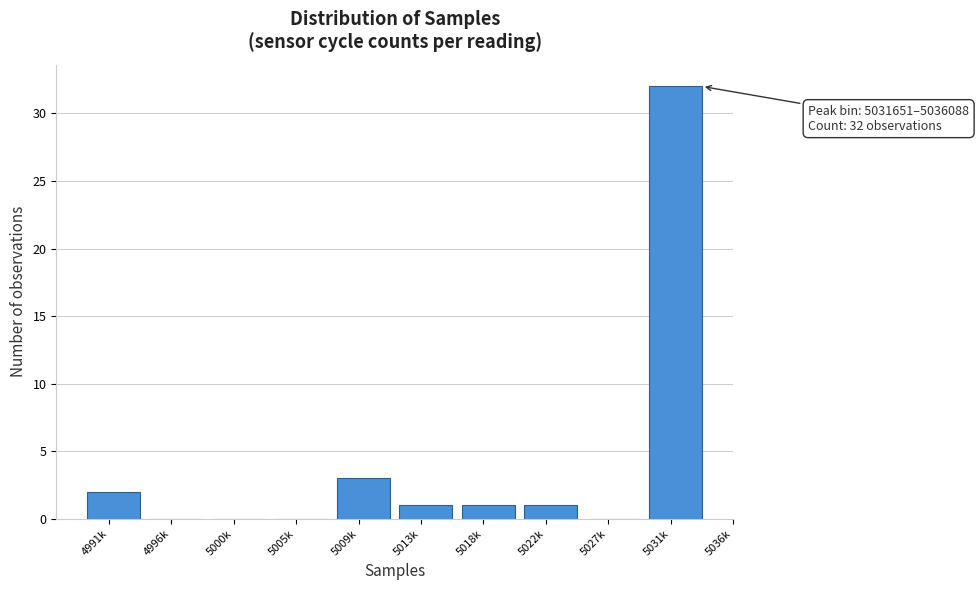

Reading left to right, extract all data points from this chart.

4991k=2	4996k=0	5000k=0	5005k=0	5009k=3	5013k=1	5018k=1	5022k=1	5027k=0	5031k=32